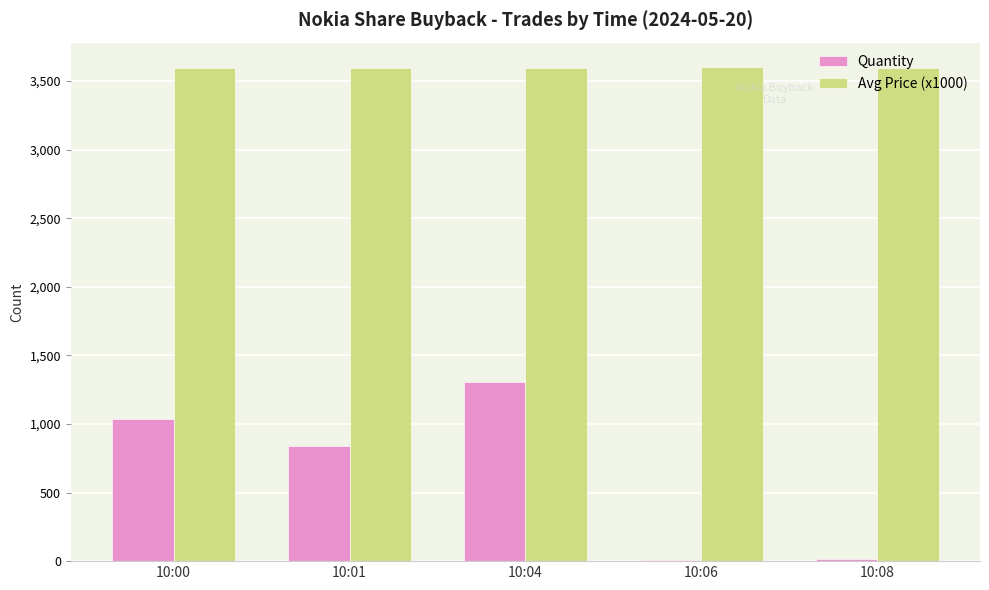

The Avg Price (x1000) series shows 1416 at 10:04. True or false?

False